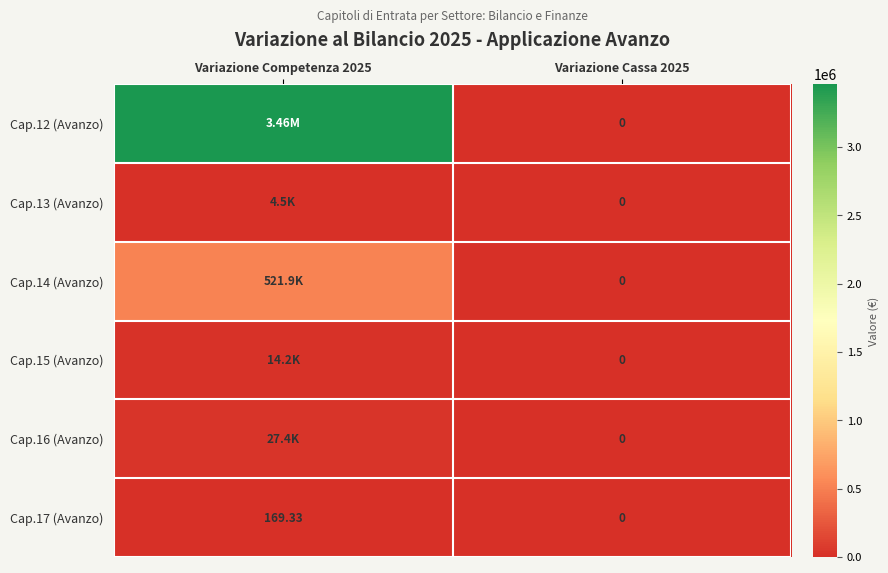

Between Variazione Cassa 2025 and Variazione Competenza 2025, which is larger?

Variazione Competenza 2025